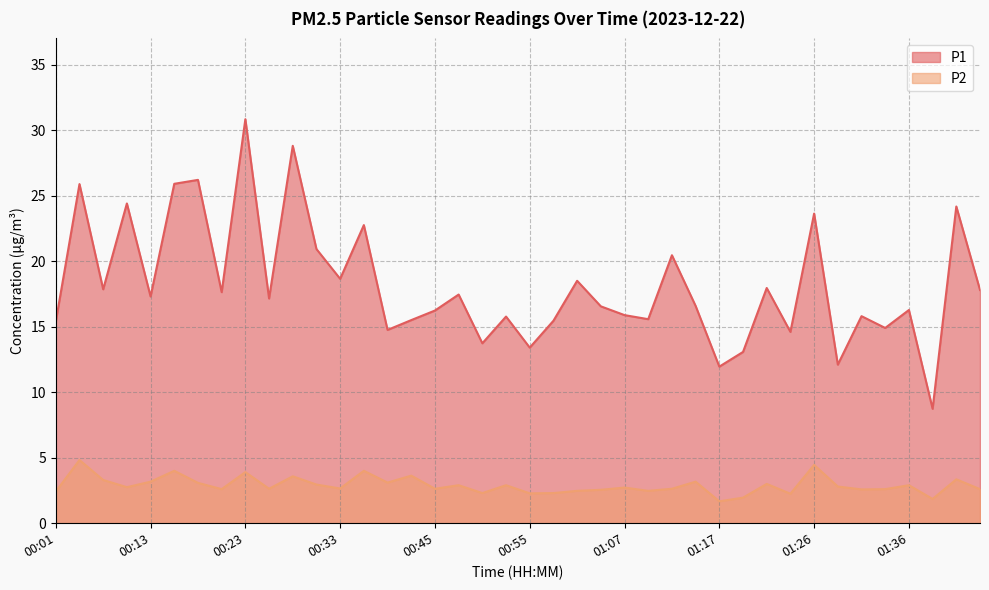

Does the chart display data point markers on the line(s)?

No